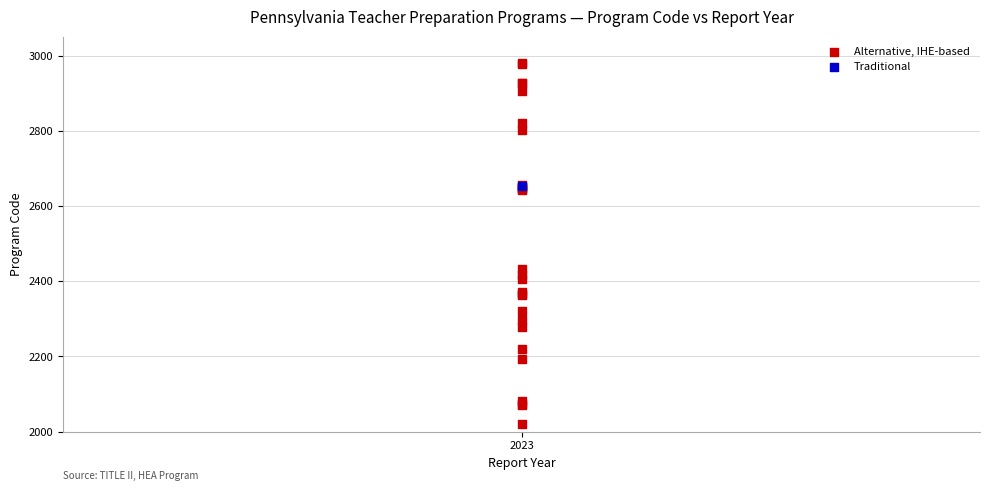

What are all the series names shown in the legend?

Alternative, IHE-based, Traditional